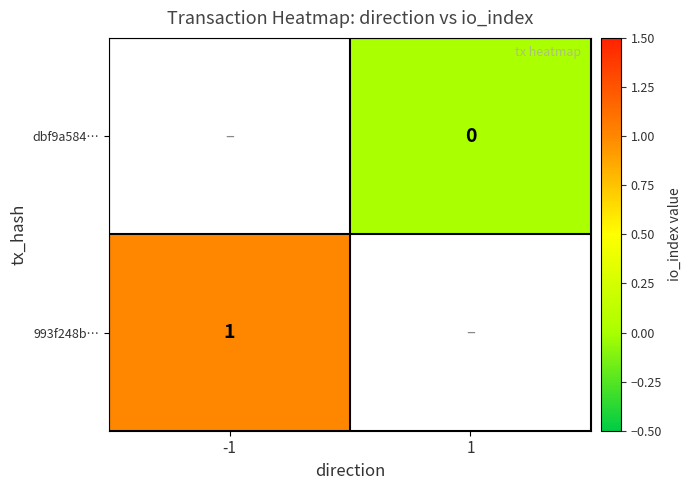

How many categories are shown in the chart?

2